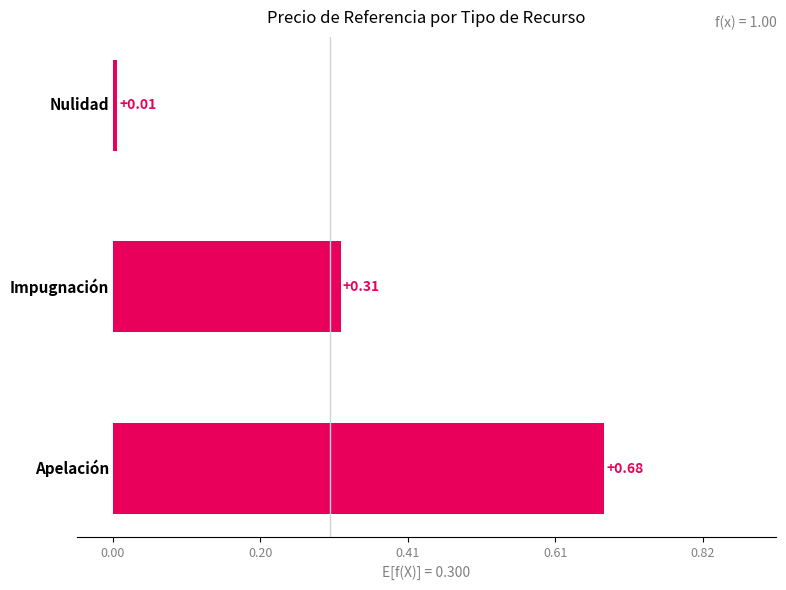

How many distinct data groups are displayed?

1